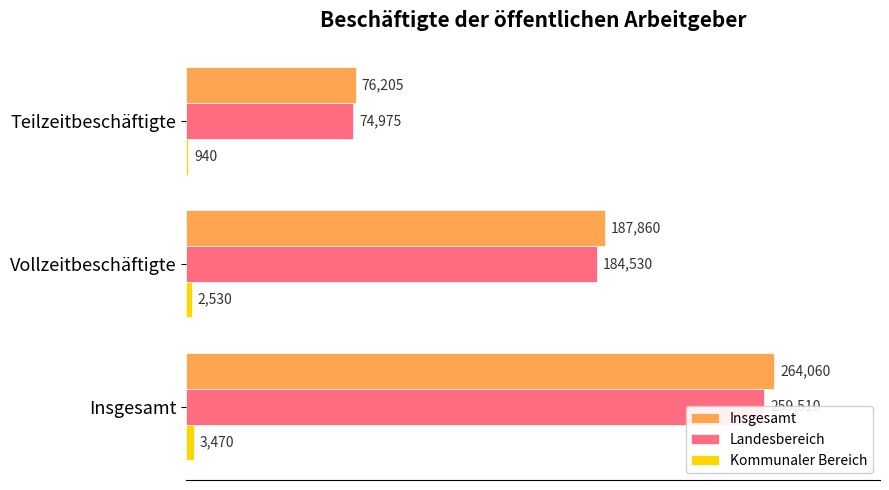

How many groups of bars are there?

3